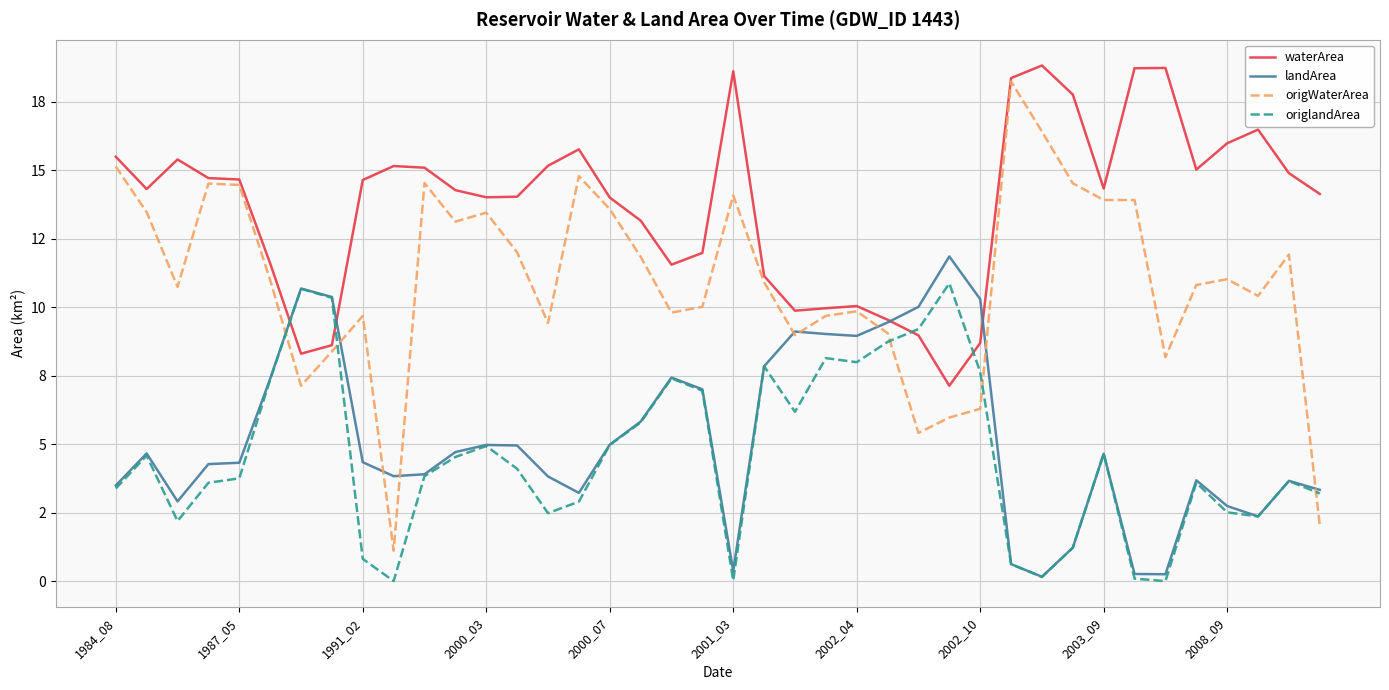

What is the maximum value for origWaterArea?

18.2